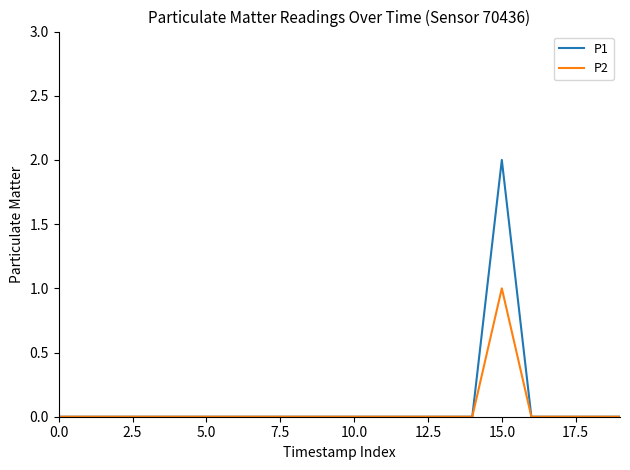

Does the chart display data point markers on the line(s)?

No